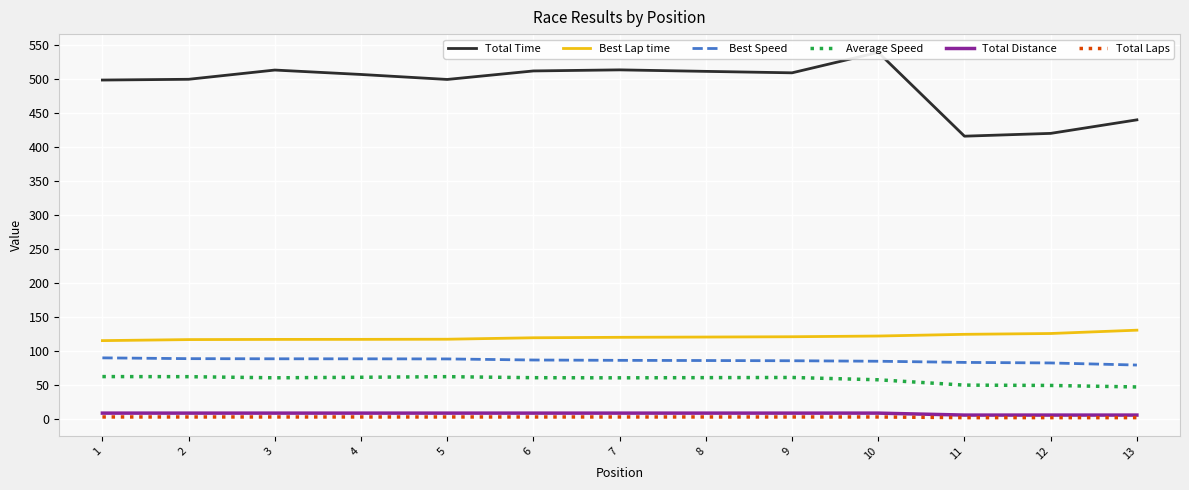

What is the difference between the second highest and minimum values in the Average Speed series?

15.2